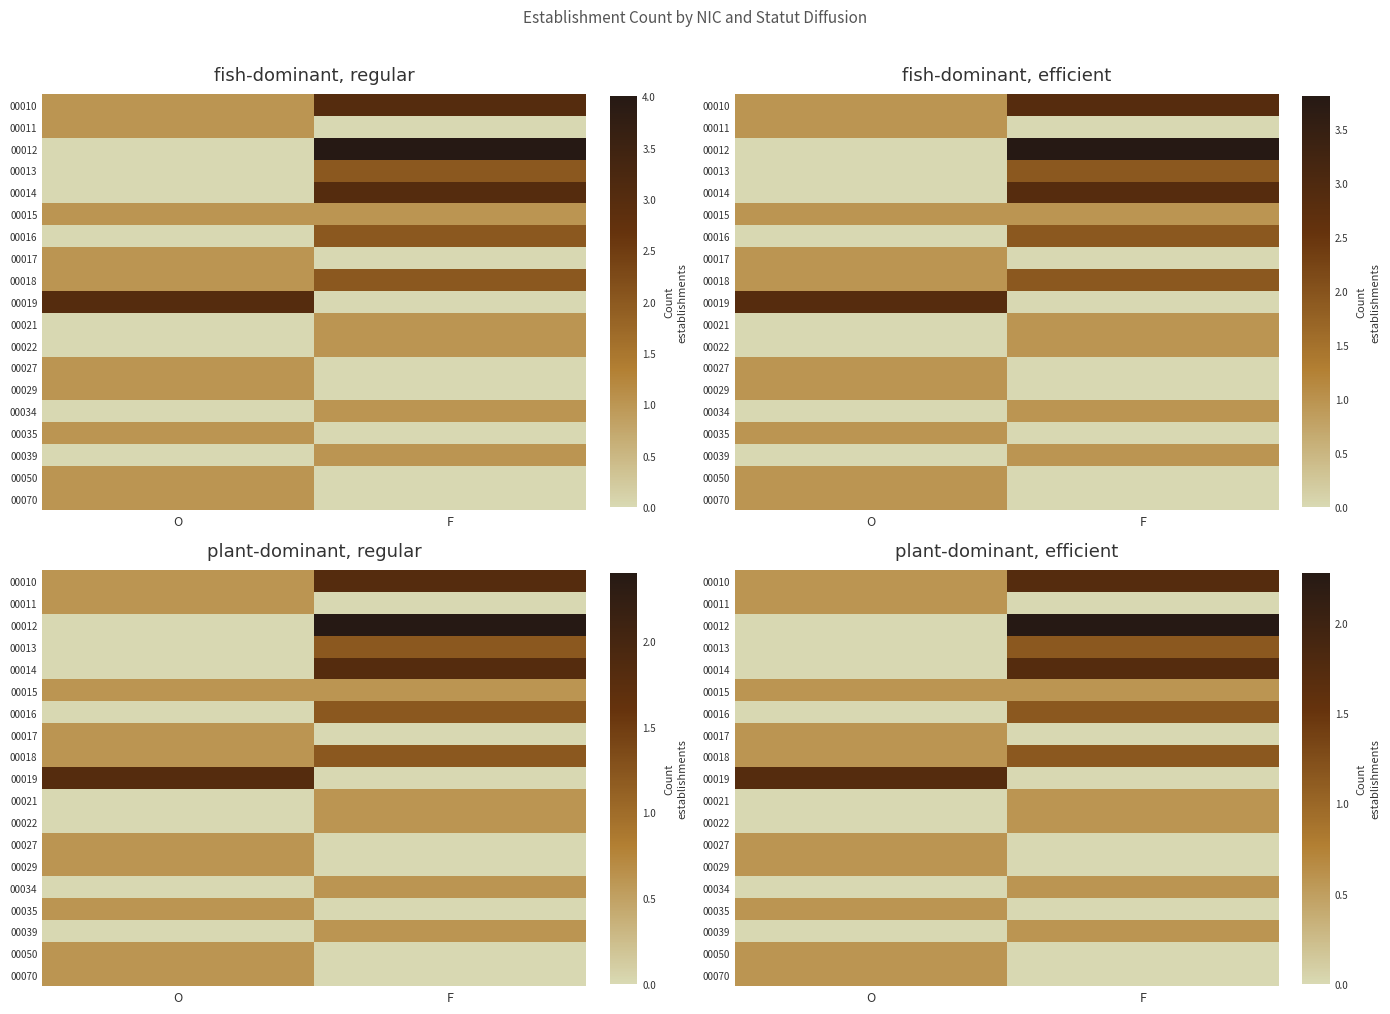

At which label does 00014 first exceed 1?

F